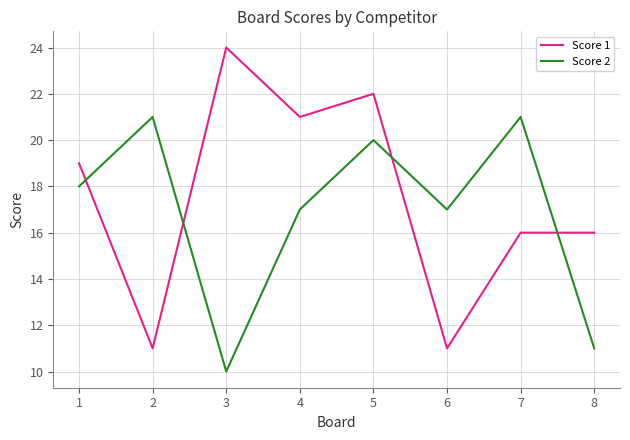

What is the spread (max minus min) of values at 4?

4